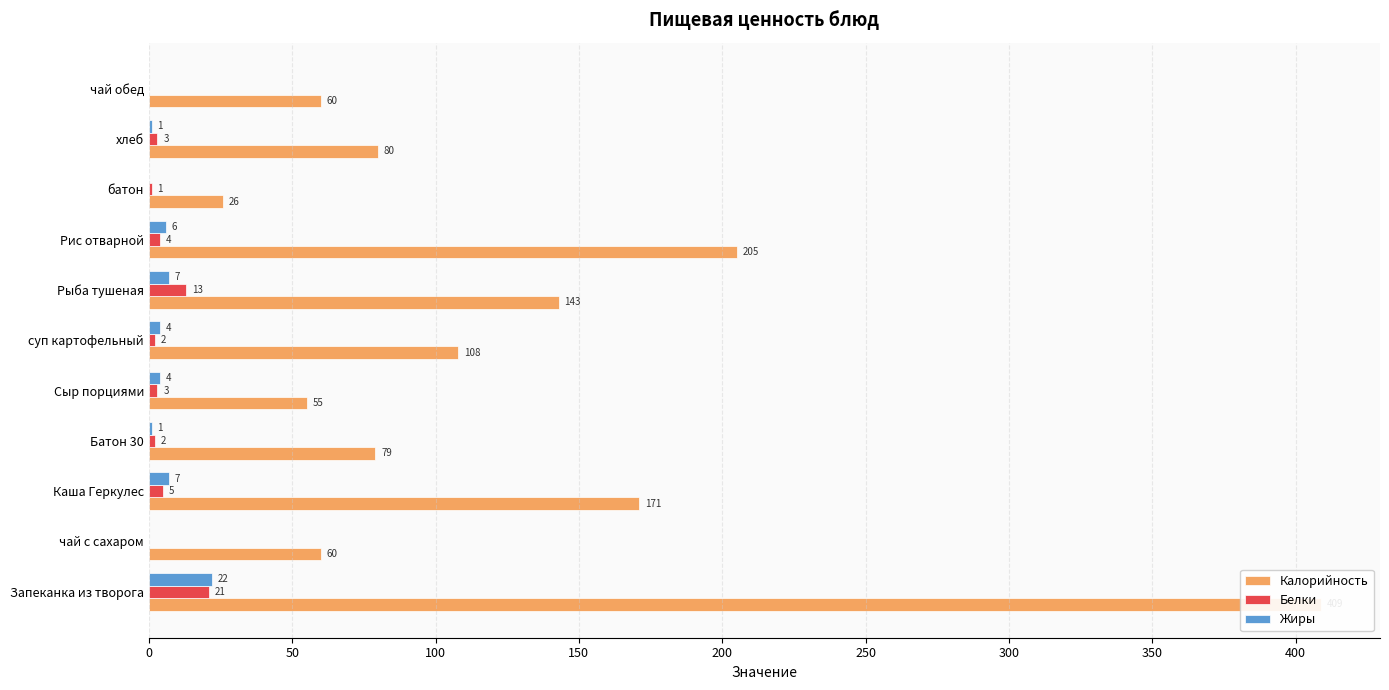

What are all the series names shown in the legend?

Калорийность, Белки, Жиры